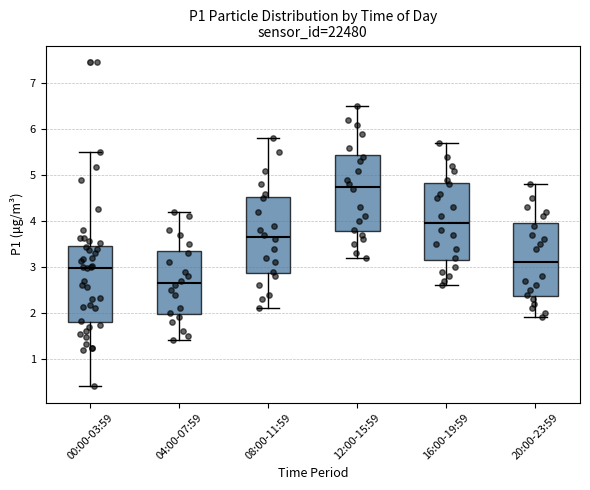

Which box's median line is the lowest?

04:00-07:59